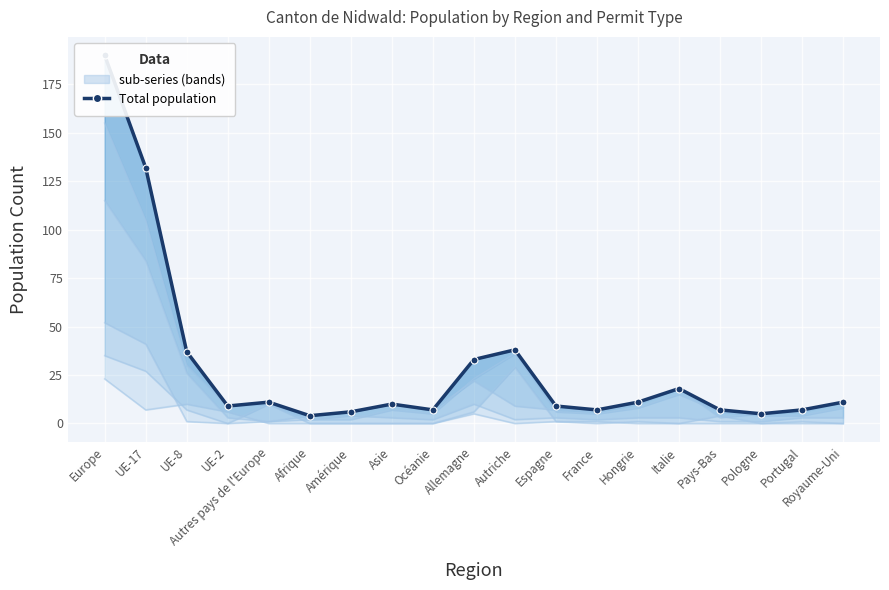

At which label is the value closest to 97?

UE-17